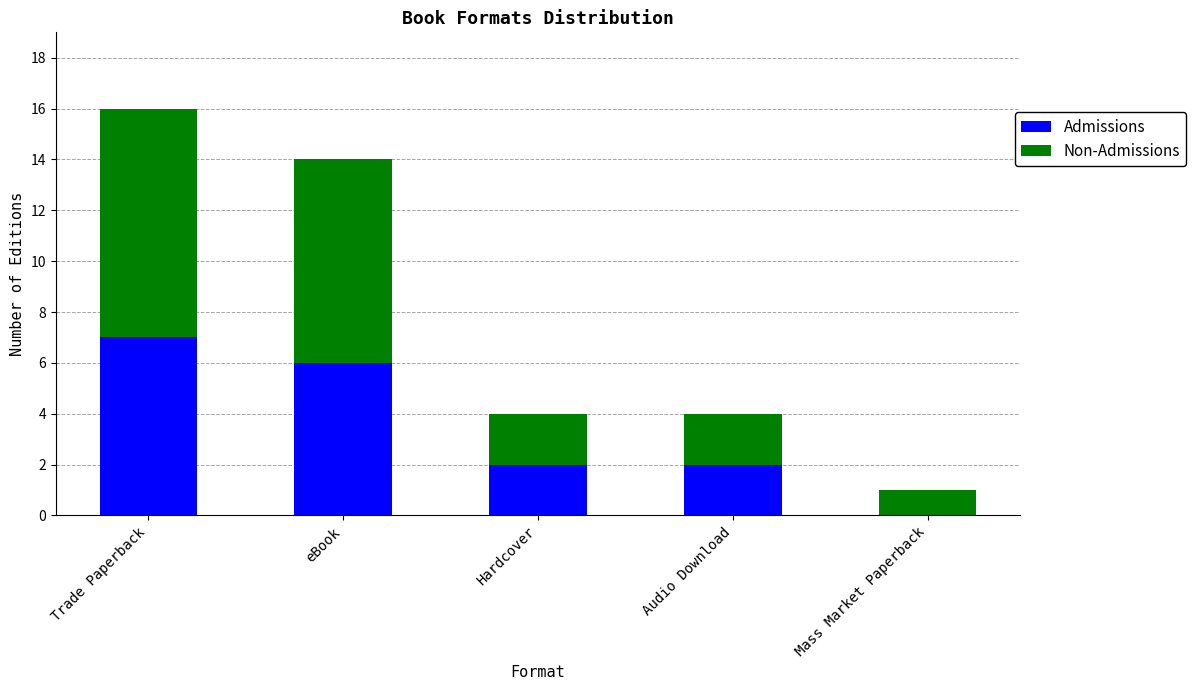

True or false: Admissions has a value of 9 at eBook.

False